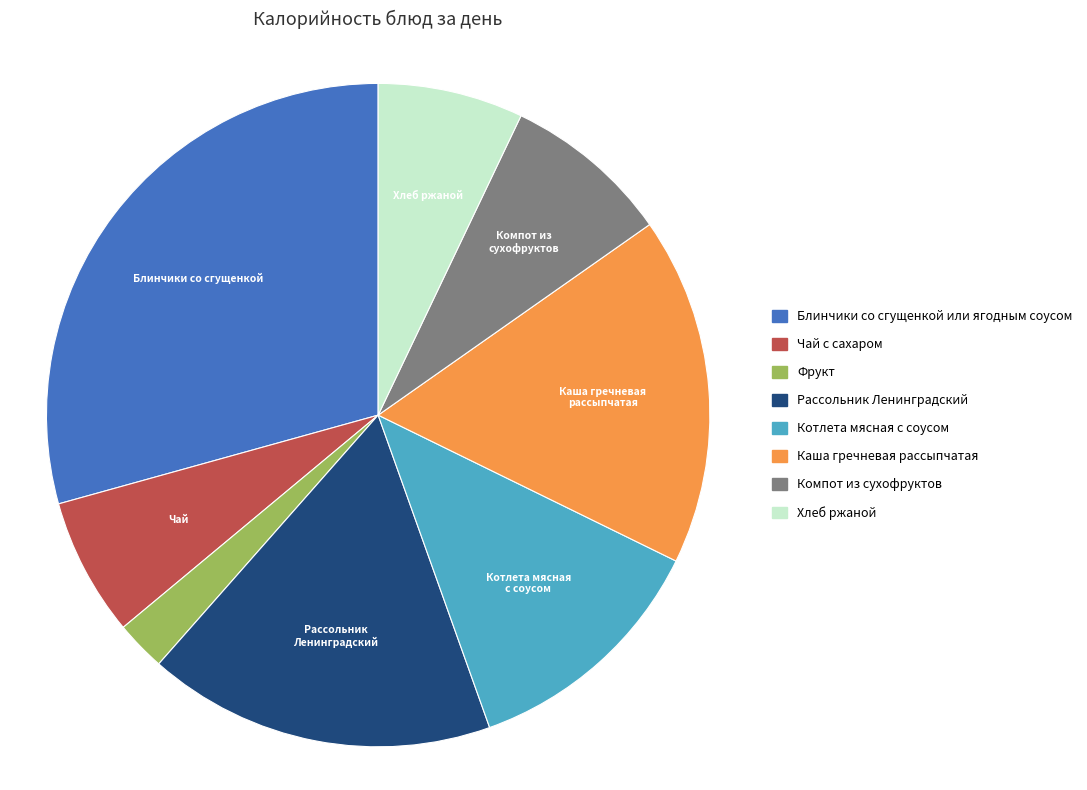

Which slice is the largest?

Блинчики со сгущенкой или ягодным соусом